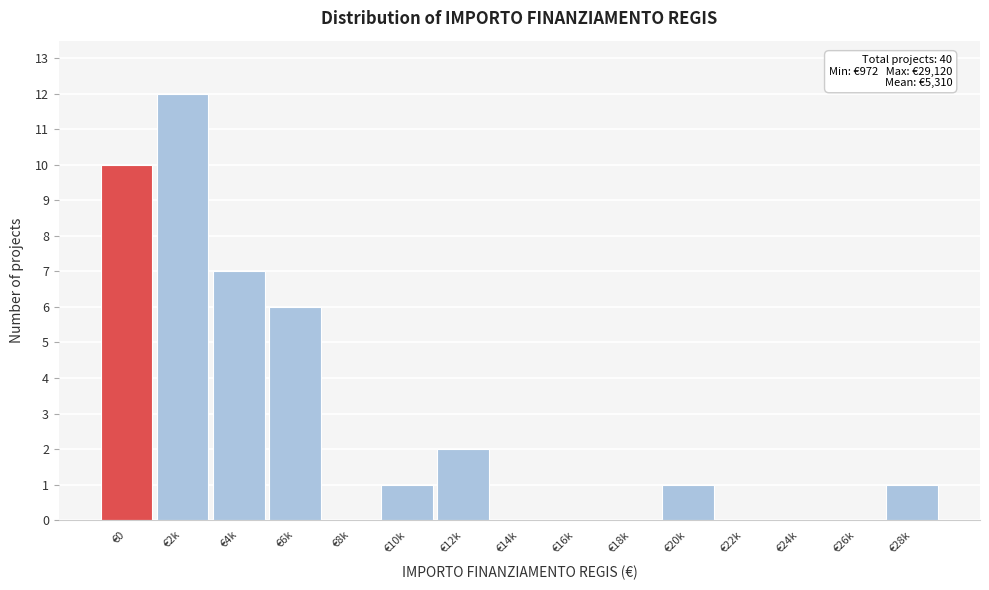

Reading left to right, list all the values displayed in this chart.

€0=10	€2k=12	€4k=7	€6k=6	€8k=0	€10k=1	€12k=2	€14k=0	€16k=0	€18k=0	€20k=1	€22k=0	€24k=0	€26k=0	€28k=1